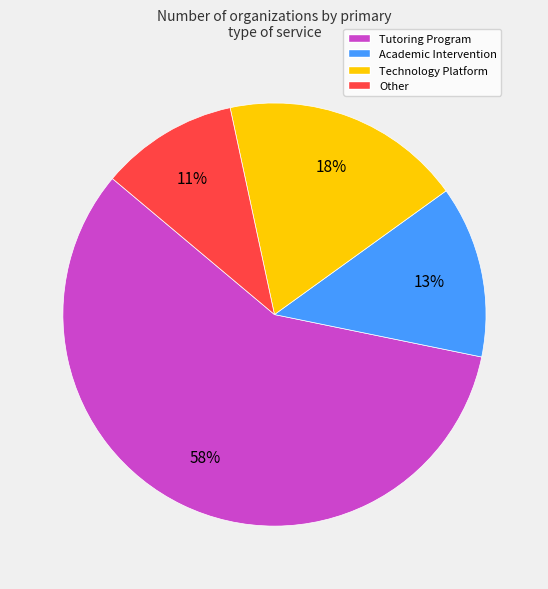

Which category has the smallest portion of the pie?

Other